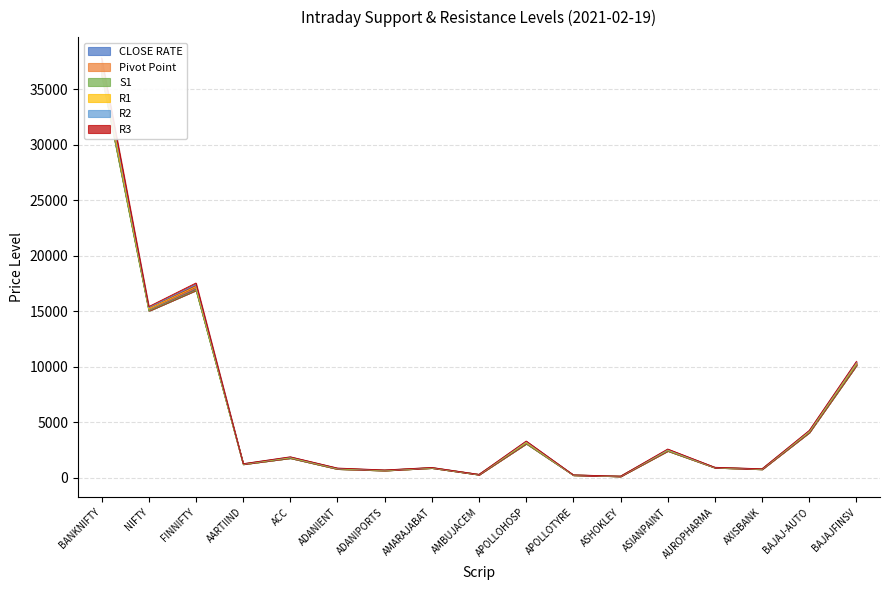

Reading right to left, list all the values displayed in this chart.

CLOSE RATE: 10212.2	4112.3	777.0	911.7	2469.7	129.6	236.3	3118.7	283.6	887.0	664.8	811.0	1792.5	1228.6	17031.5	15116.1	36603.3
Pivot Point: 10228.1	4136.6	775.0	915.0	2448.4	130.4	238.8	3148.6	285.0	891.9	662.5	807.8	1805.2	1231.7	17075.8	15145.5	36693.5
S1: 10132.7	4080.1	767.1	905.8	2418.0	127.9	232.8	3077.2	279.8	879.1	652.9	790.0	1771.6	1220.2	16891.8	15035.7	36261.8
R1: 10307.6	4168.8	785.0	921.0	2500.1	132.0	242.3	3190.1	288.8	899.7	674.3	828.8	1826.1	1240.1	17215.5	15225.9	37035.0
R2: 10403.0	4225.2	792.9	930.2	2530.5	134.5	248.3	3261.4	294.1	912.5	683.9	846.5	1859.7	1251.6	17399.5	15335.7	37466.6
R3: 10482.5	4257.4	802.8	936.2	2582.2	136.1	251.8	3302.9	297.9	920.3	695.7	867.5	1880.6	1260.0	17539.2	15416.1	37808.1